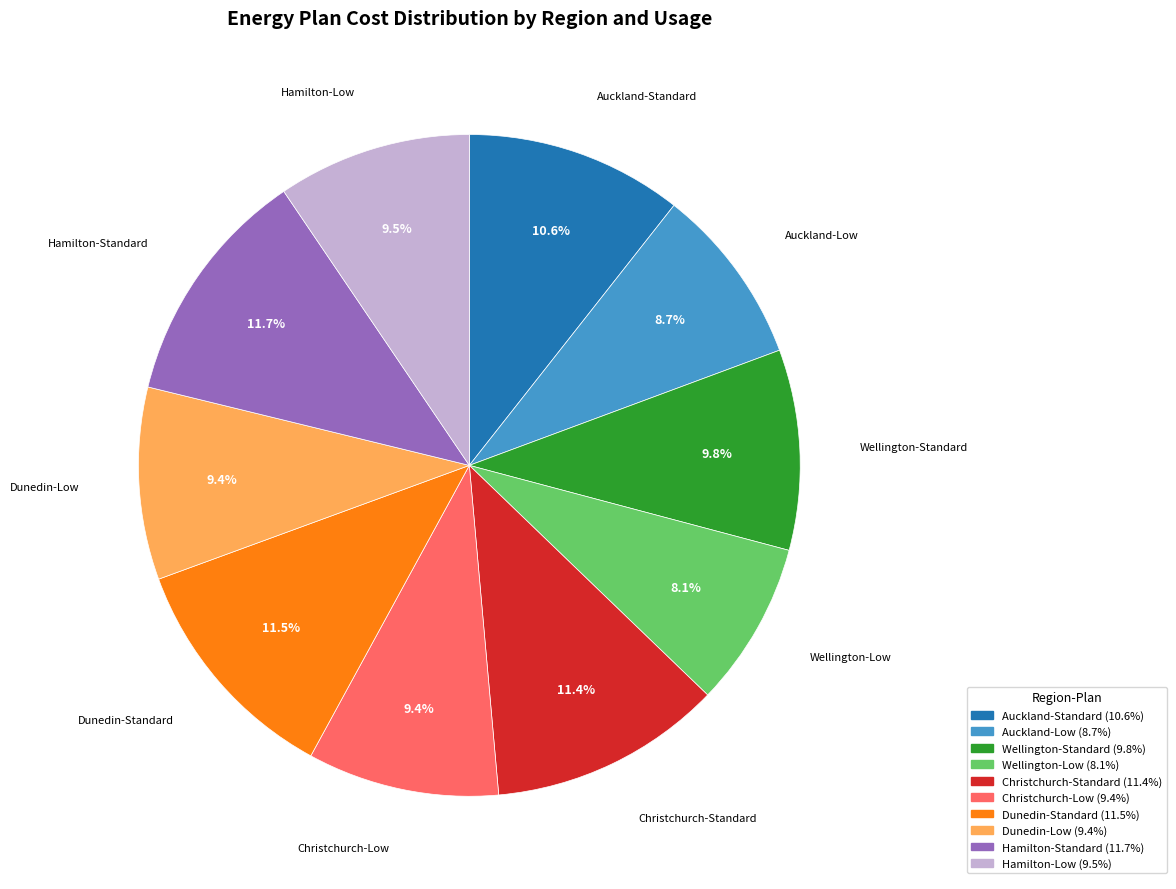

To the nearest percent, what is the difference between the Auckland-Standard and Dunedin-Low slice percentages?

1%